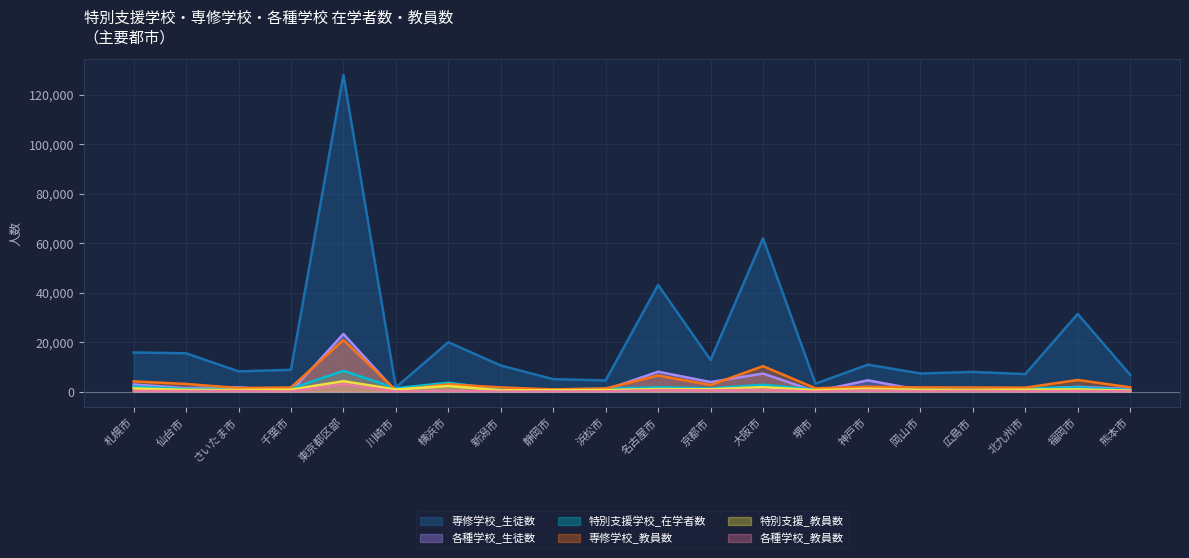

What are all the series names shown in the legend?

専修学校_生徒数, 各種学校_生徒数, 特別支援学校_在学者数, 専修学校_教員数, 特別支援_教員数, 各種学校_教員数